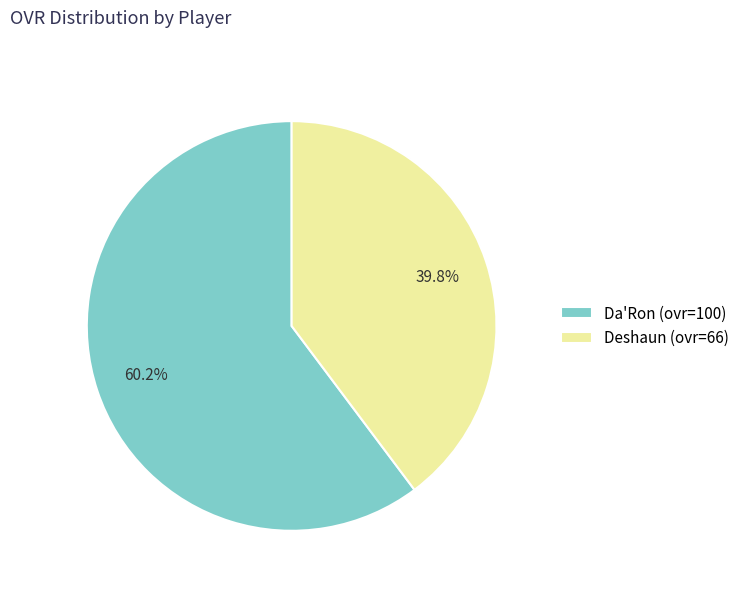

Count the number of slices in the pie.

2